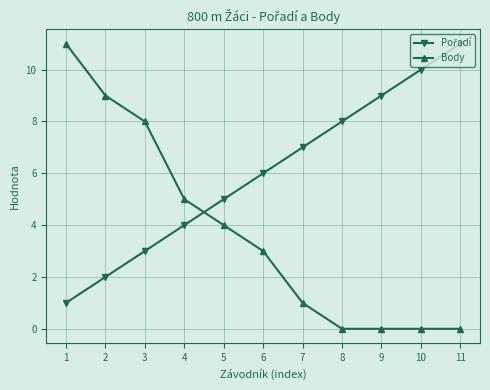

True or false: Body has more than 2 points higher than both neighbors.

False